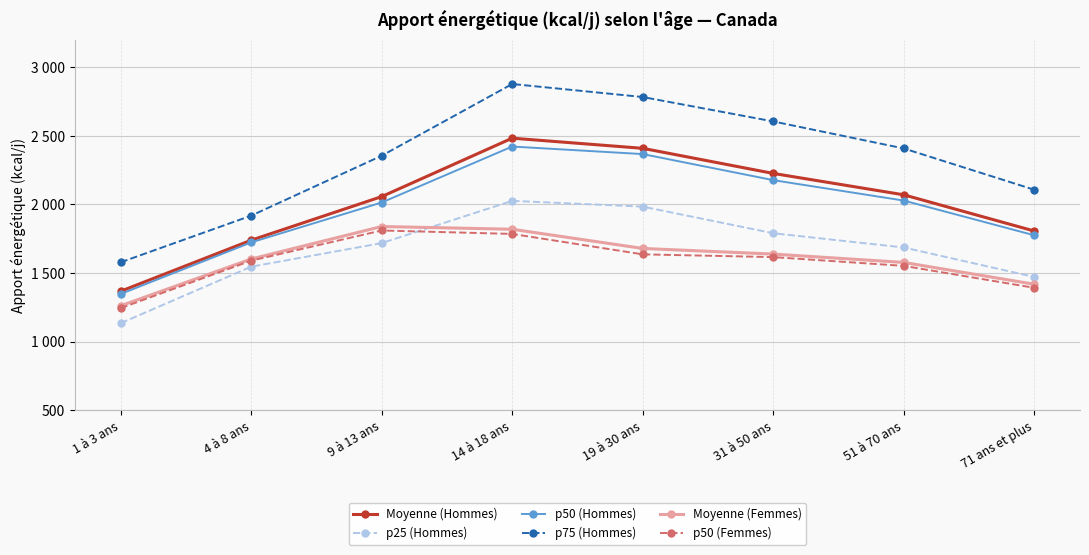

What is the maximum value shown in the chart?

2878